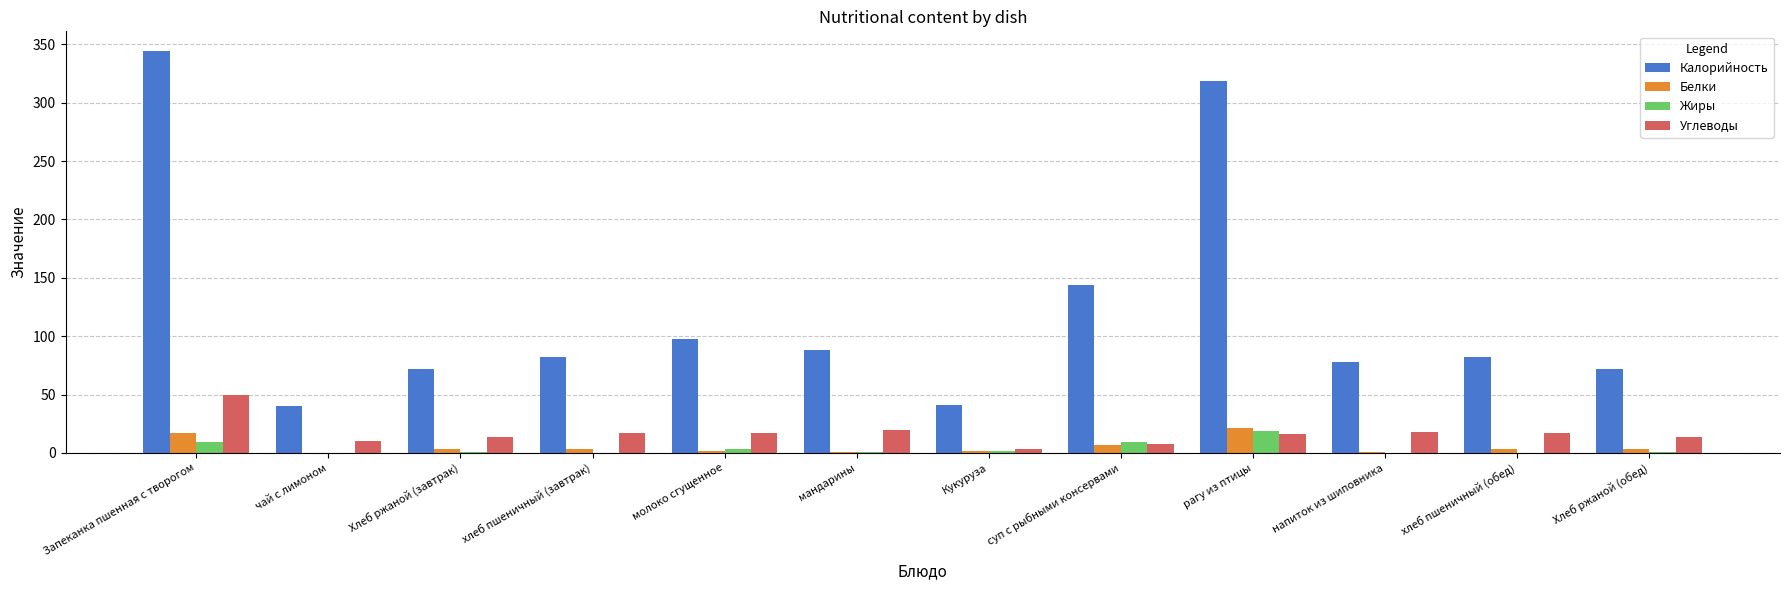

What is the greatest value displayed?

344.0